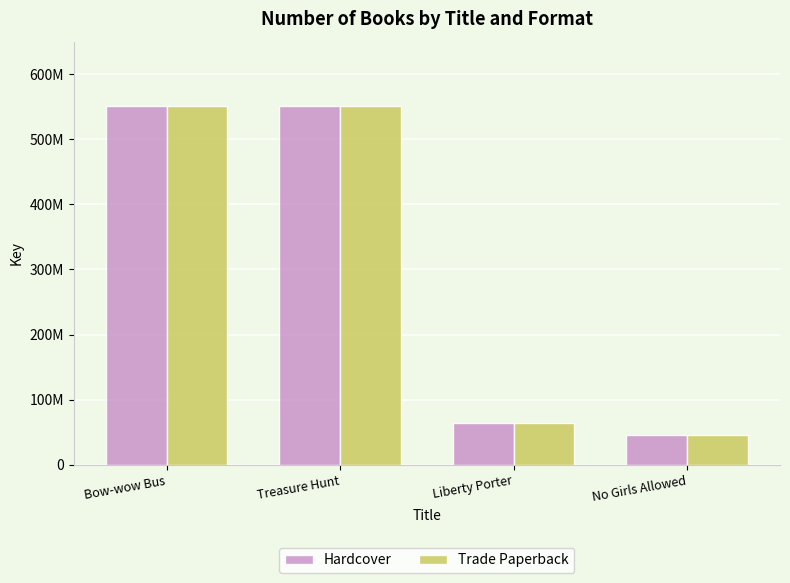

Are the bars grouped side by side (vs. stacked)?

Yes